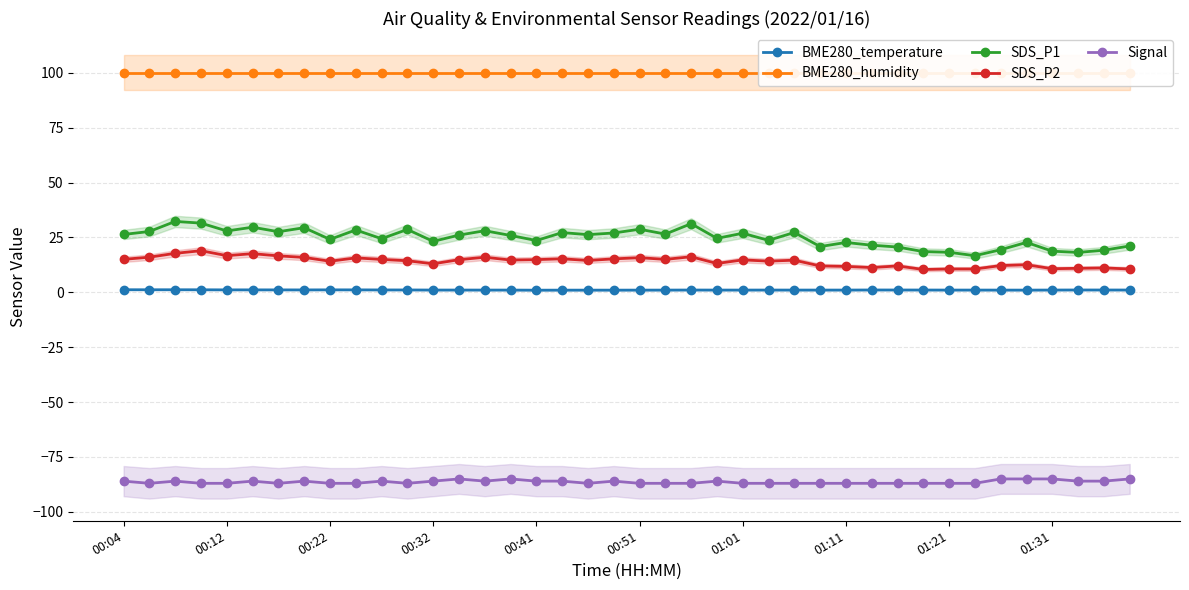

True or false: BME280_temperature and SDS_P1 cross at least once.

False